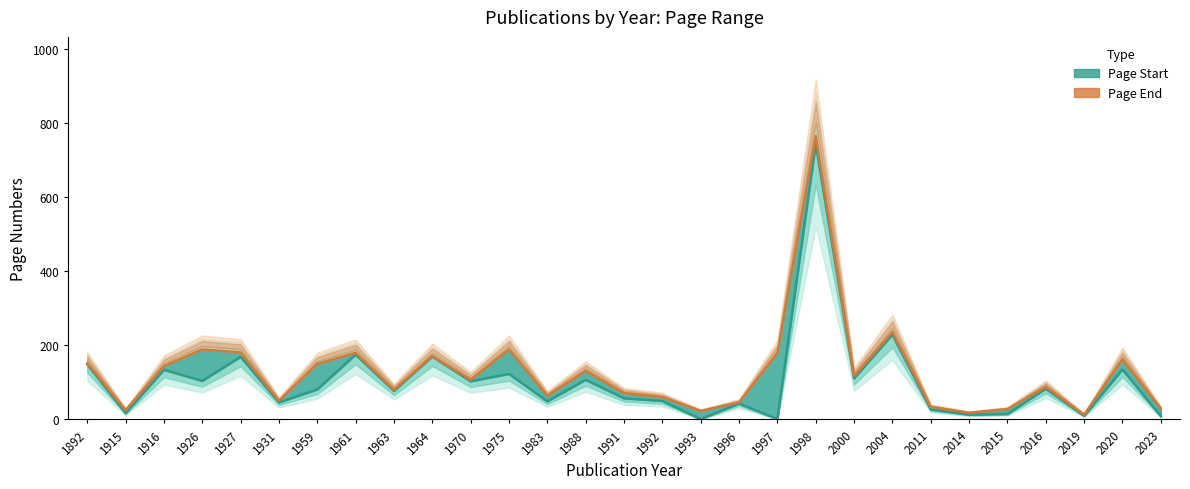

What is the greatest value displayed?

765